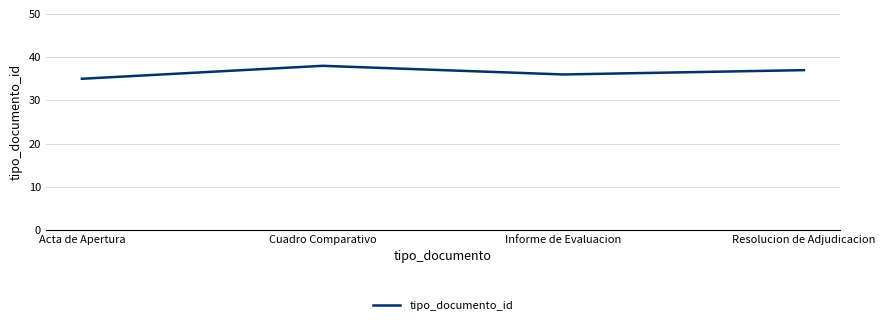

How many values are between 36 and 38?

3